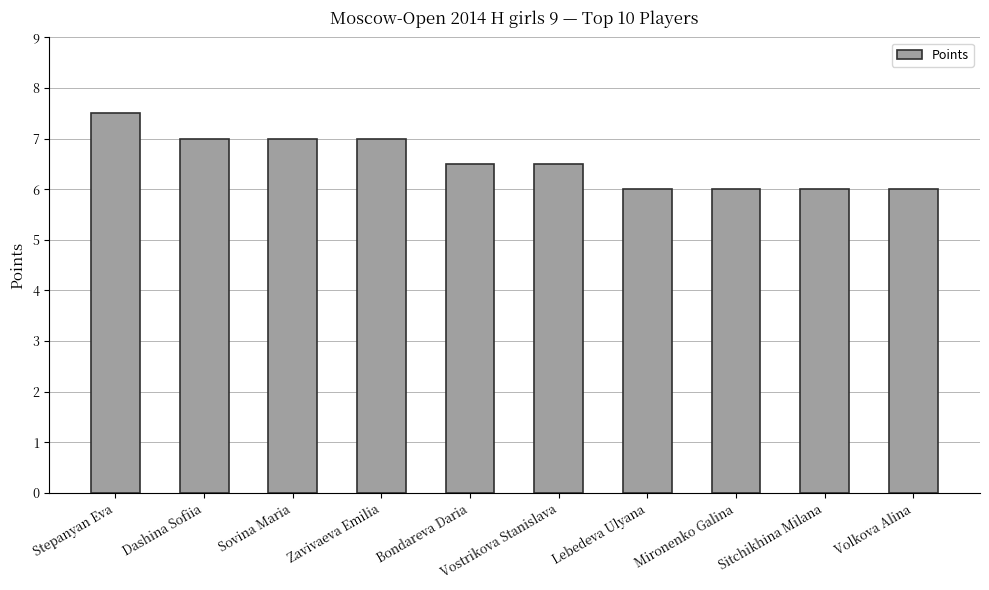

What is the label of the 2nd bar from the right?

Sitchikhina Milana